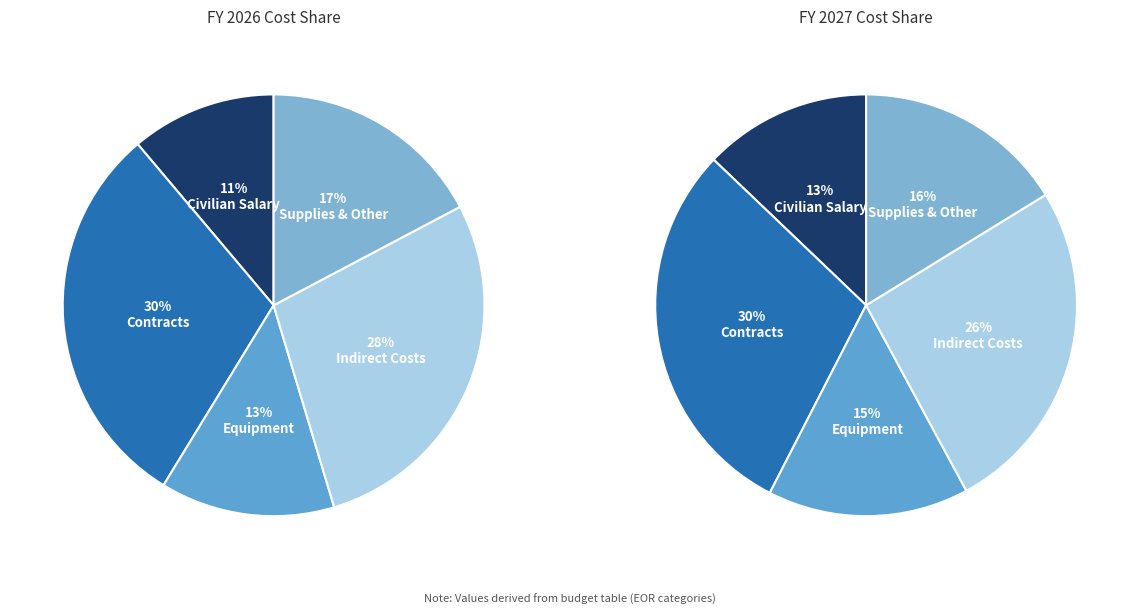

Rank the series at Contracts from highest to lowest value.

FY 2026 Total, FY 2027 Total